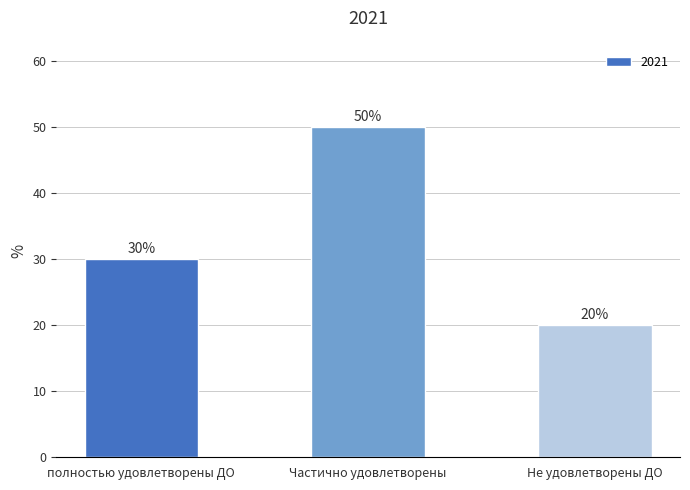

True or false: the data shows 30 at полностью удовлетворены ДО.

True